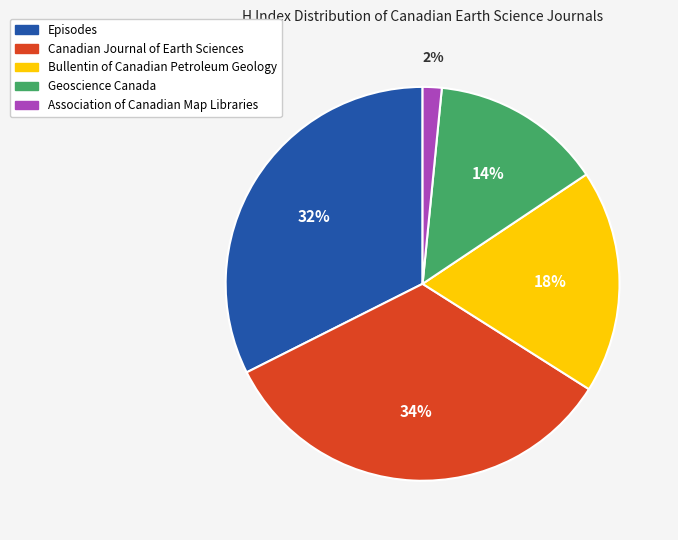

Which slice is the largest?

Canadian Journal of Earth Sciences